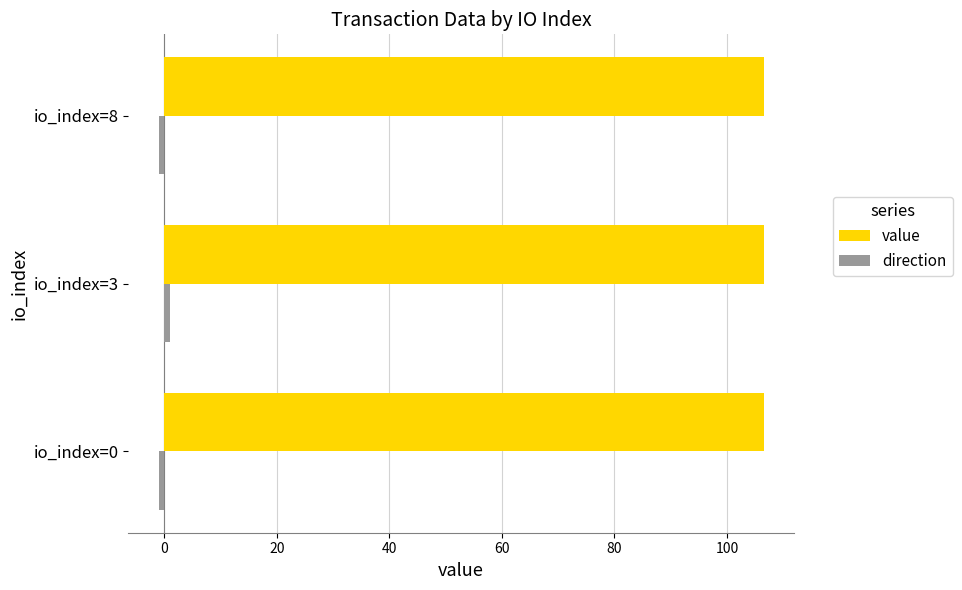

At how many categories does at least one series exceed 13?

3